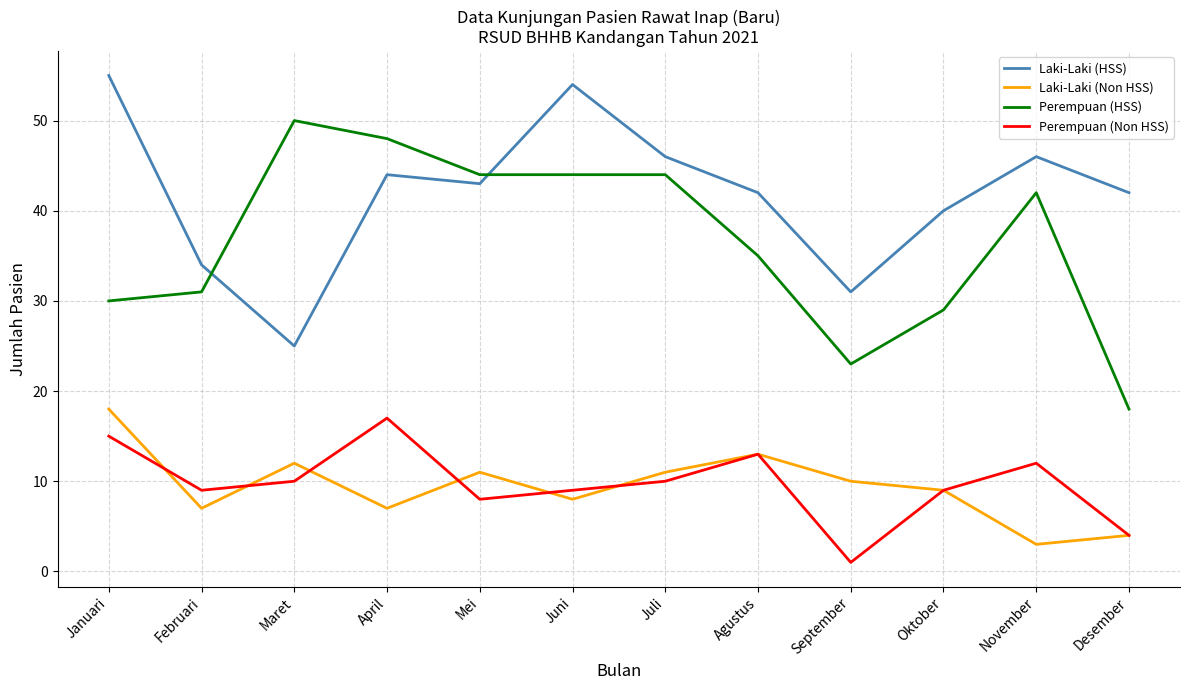

True or false: Laki-Laki (HSS) and Perempuan (Non HSS) intersect in this chart.

False